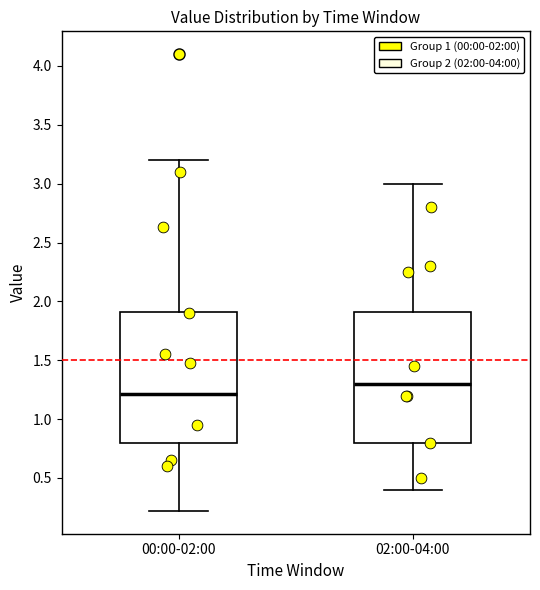

Reading left to right, read every box against the y-axis: the position of its median line, the range the box covers, and the ends of its whiskers. The values are not printed on the chart, so give them approximately, as read against the axis.

00:00-02:00: median 1.2, box 0.8 to 1.9, whiskers 0.2 to 3.2
02:00-04:00: median 1.3, box 0.8 to 1.9, whiskers 0.4 to 3.0